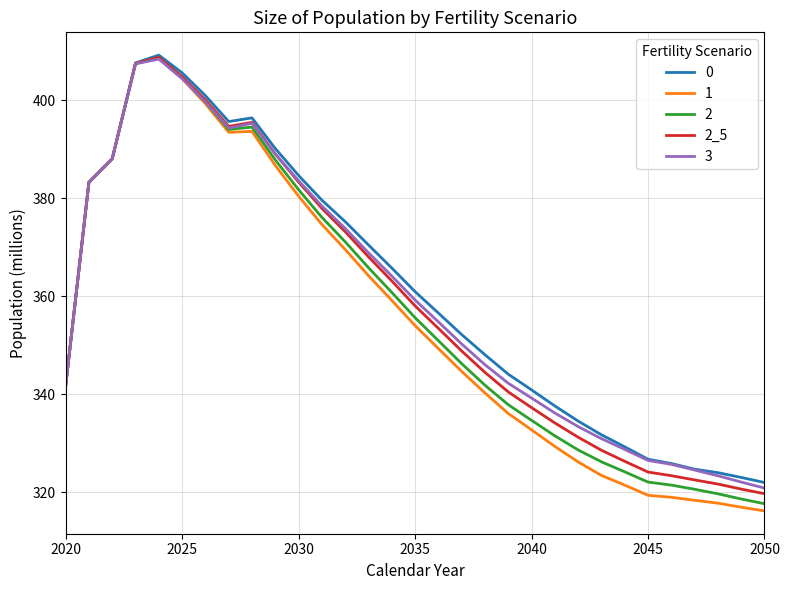

What is the lowest value of the 2 series?

317.6